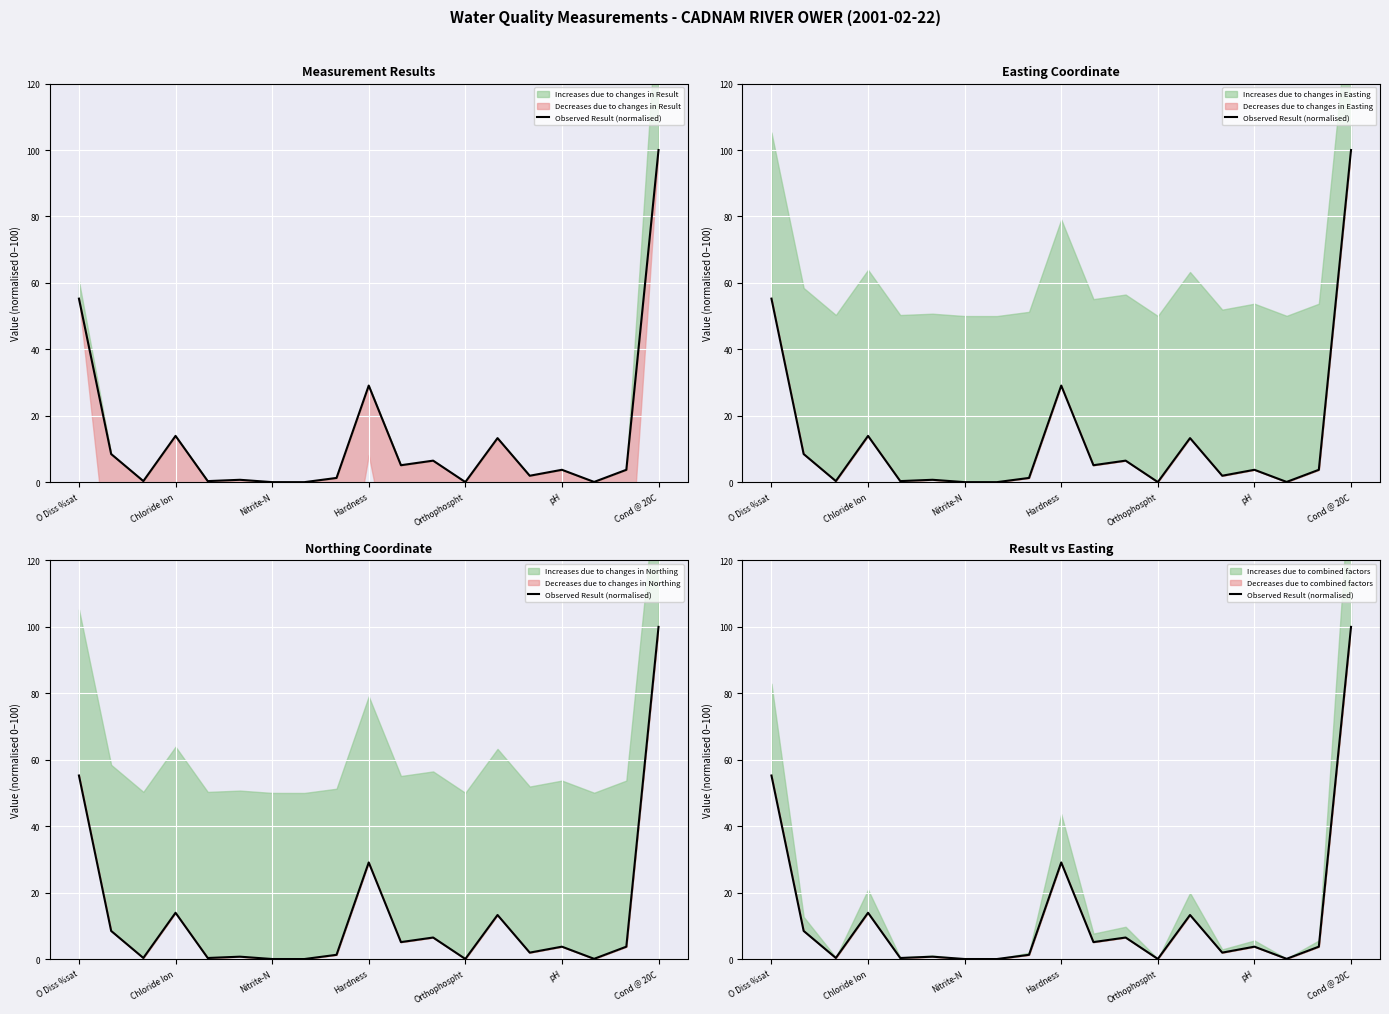

What is the change in value from 7 to 8?

+1.3